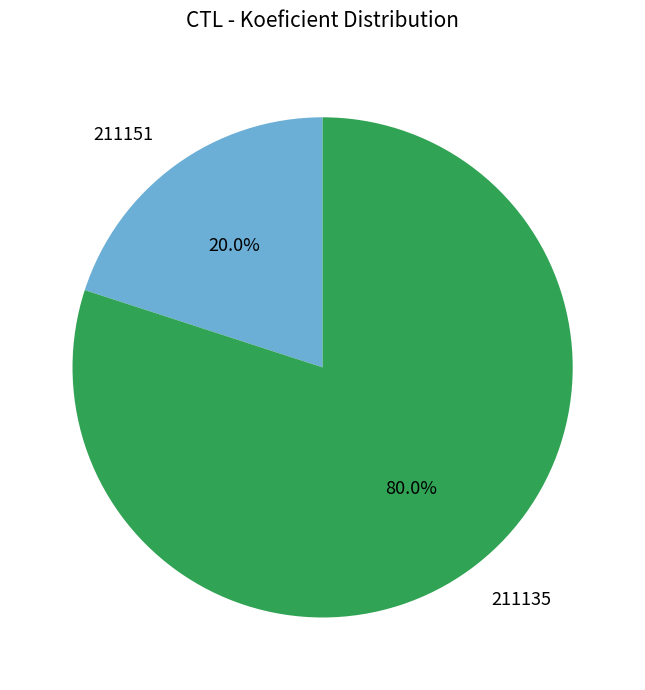

To the nearest percent, what is the difference between the largest and smallest slice percentages?

60%